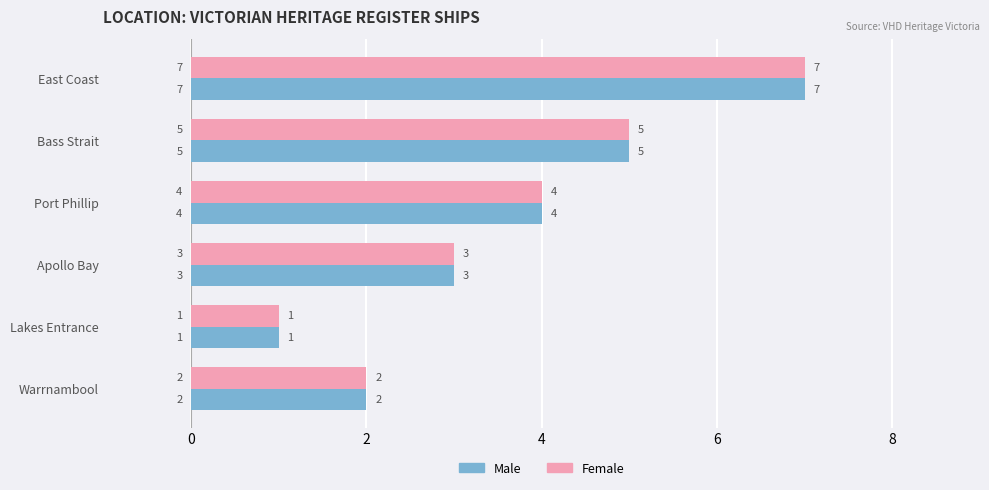

What is the total value across all series at Warrnambool?

4